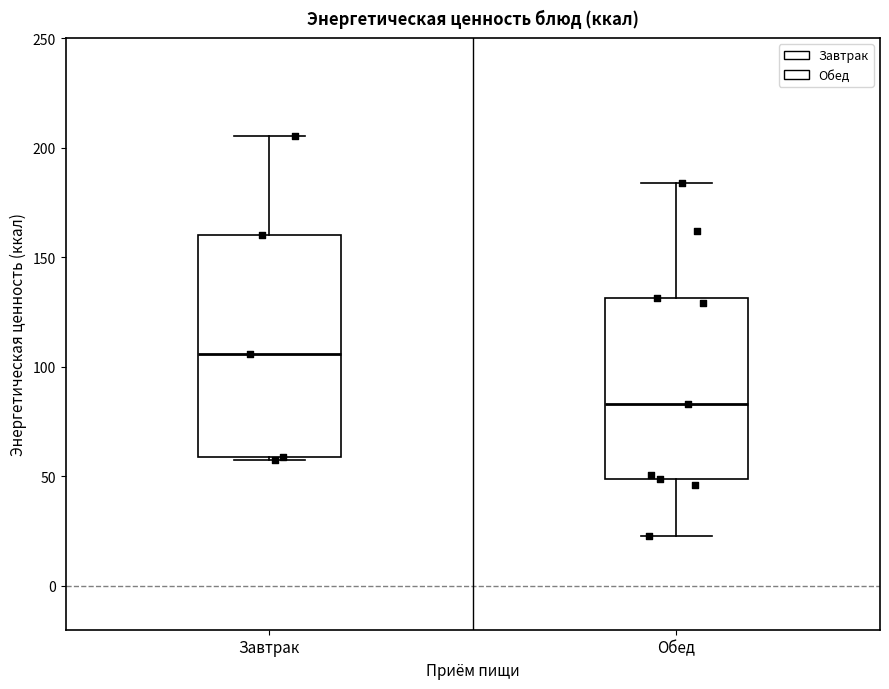

Reading left to right, transcribe this box plot: for each box, give where its median line is, the range the box spans, and where its two whiskers end, as read against the y-axis. The values are not printed on the chart, so give them approximately, as read against the axis.

Завтрак: median 105, box 60 to 160, whiskers 60 to 205
Обед: median 85, box 50 to 130, whiskers 25 to 185